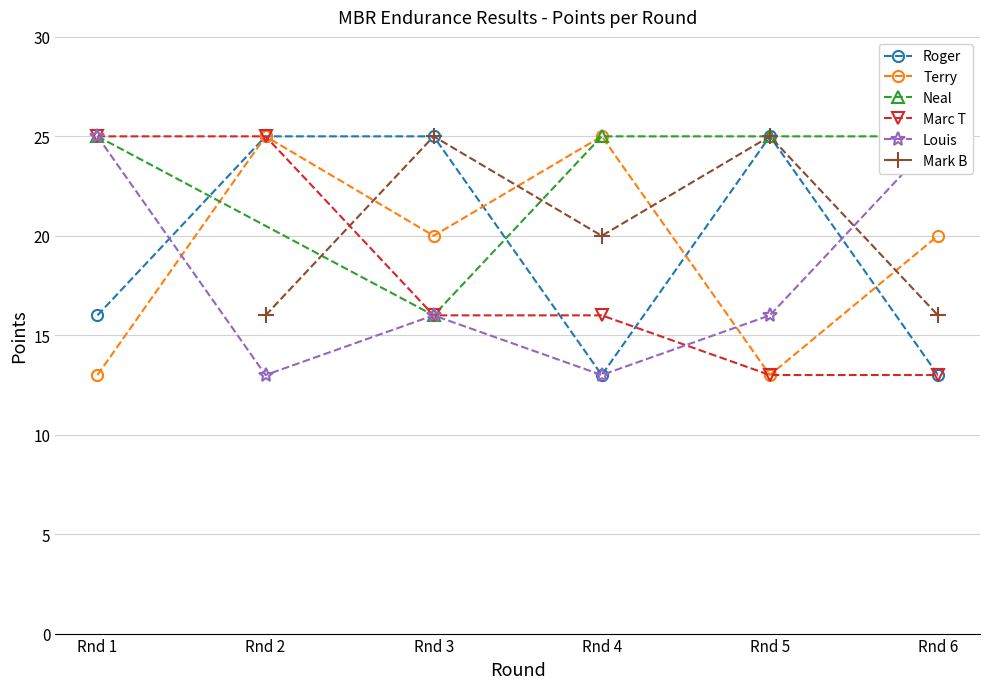

The value of Terry at Rnd 4 is 25. True or false?

True